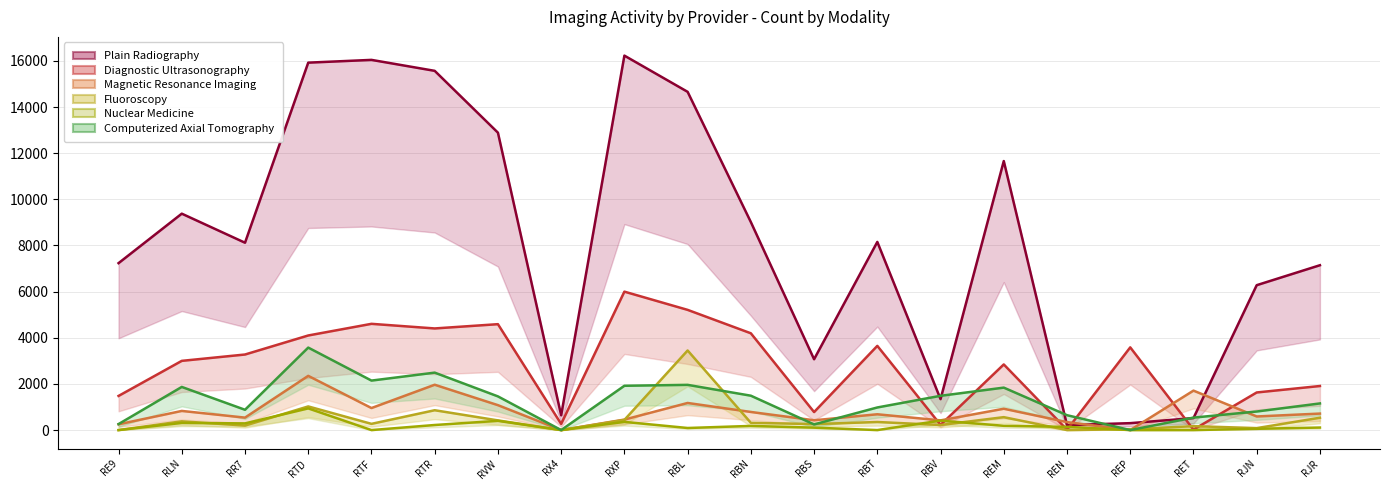

What is the value of the Computerized Axial Tomography point at the 9th from the left?

1920